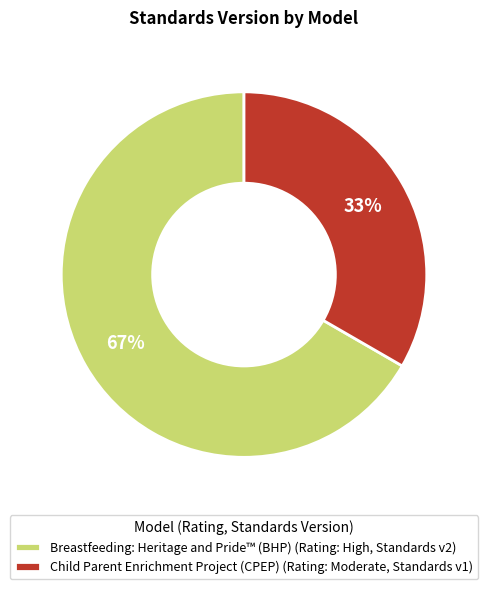

Which slice is the largest?

Breastfeeding: Heritage and Pride™ (BHP)